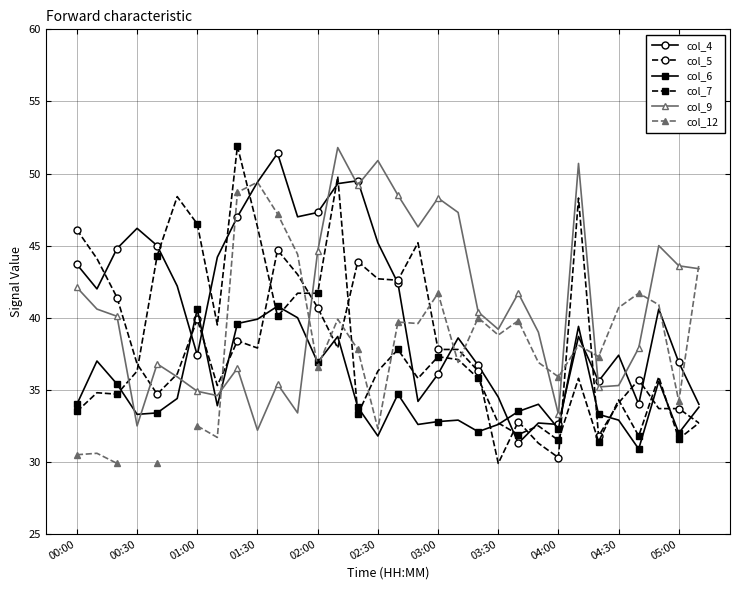

True or false: col_5 has more than 1 interior local peaks.

True